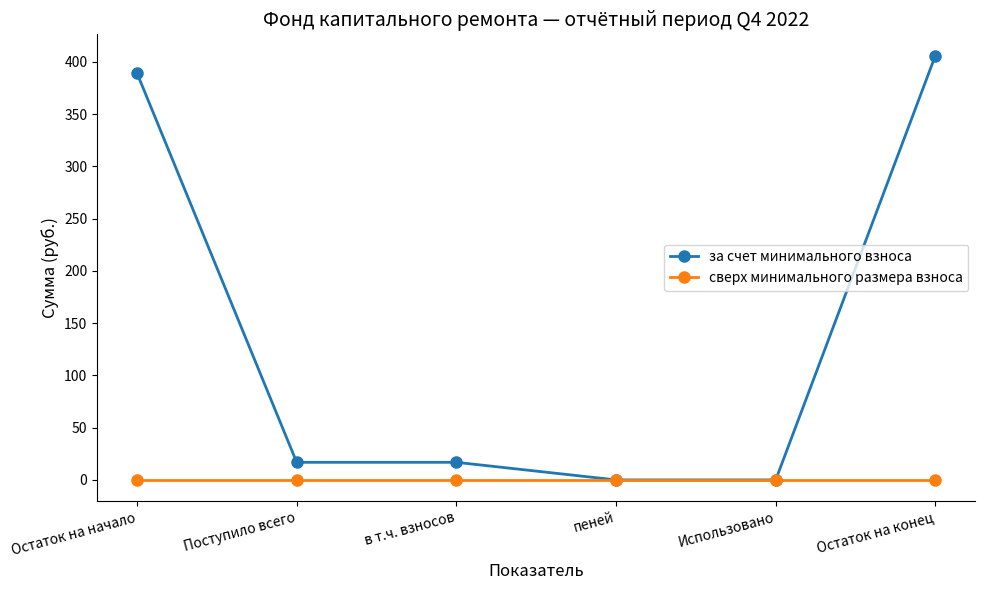

At how many categories does at least one series exceed 244?

2